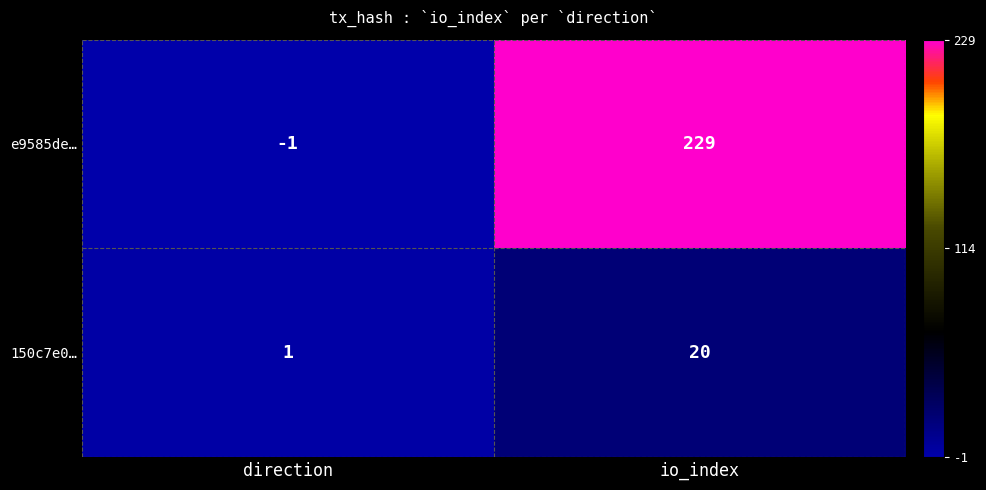

Reading left to right, list all the values displayed in this chart.

e9585de…: -1	229
150c7e0…: 1	20